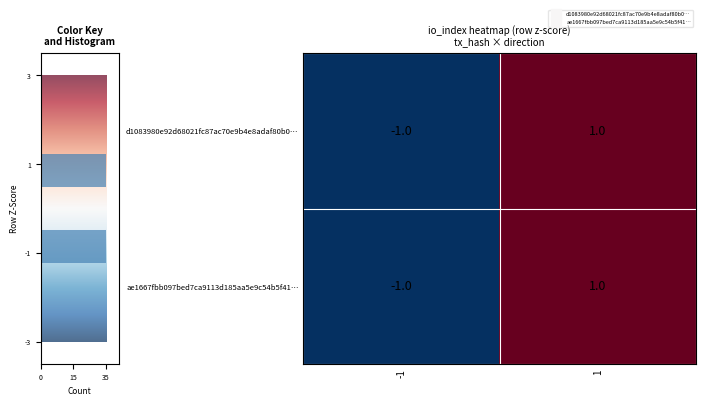

Rank the series by their maximum value, from lowest to highest.

d1083980e92d68021fc87ac70e9b4e8adaf80b0…, ae1667fbb097bed7ca9113d185aa5e9c54b5f41…